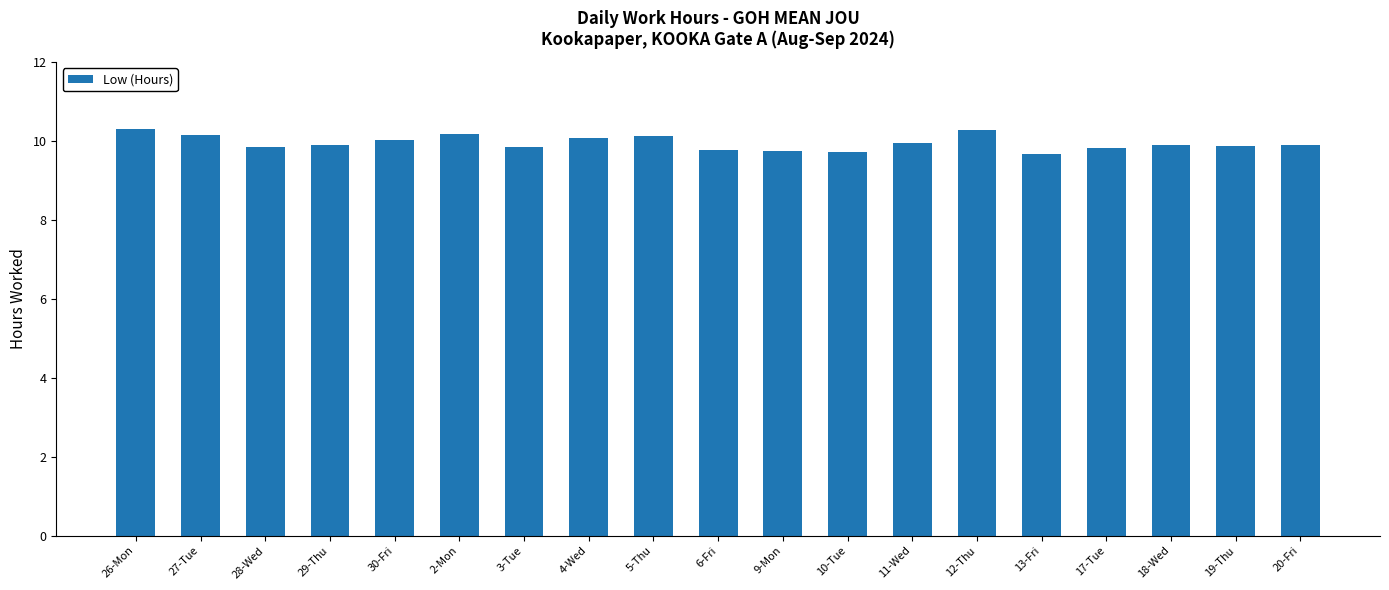

Is it true that the value at 3-Tue is 4.7?

False